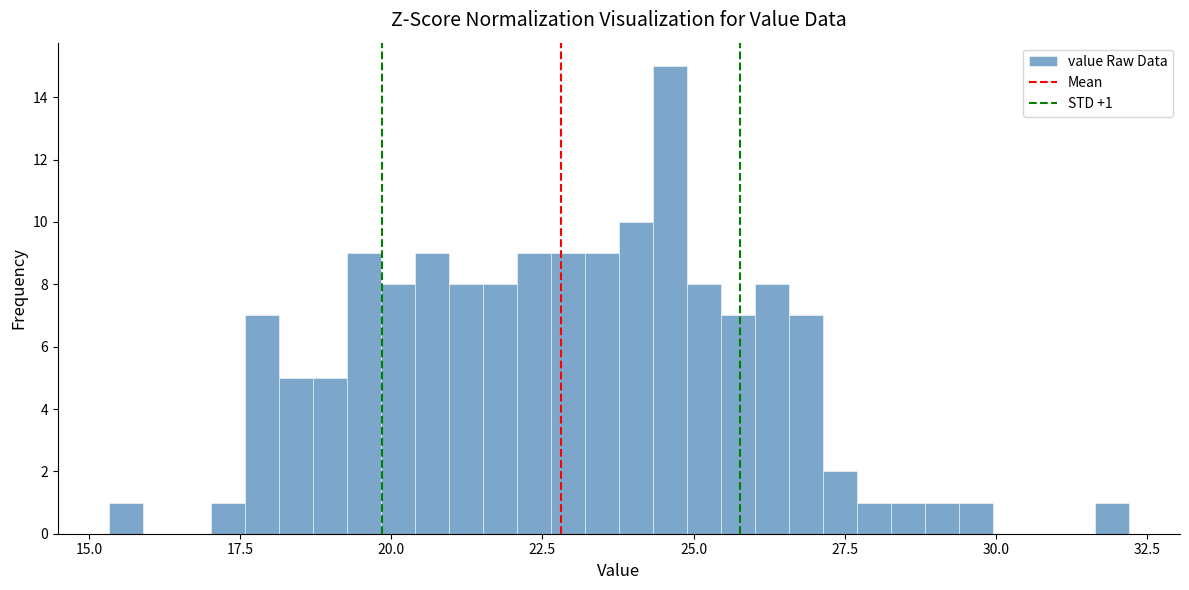

Read against the x-axis, roughly where is the centre of the tallest bar?

24.5